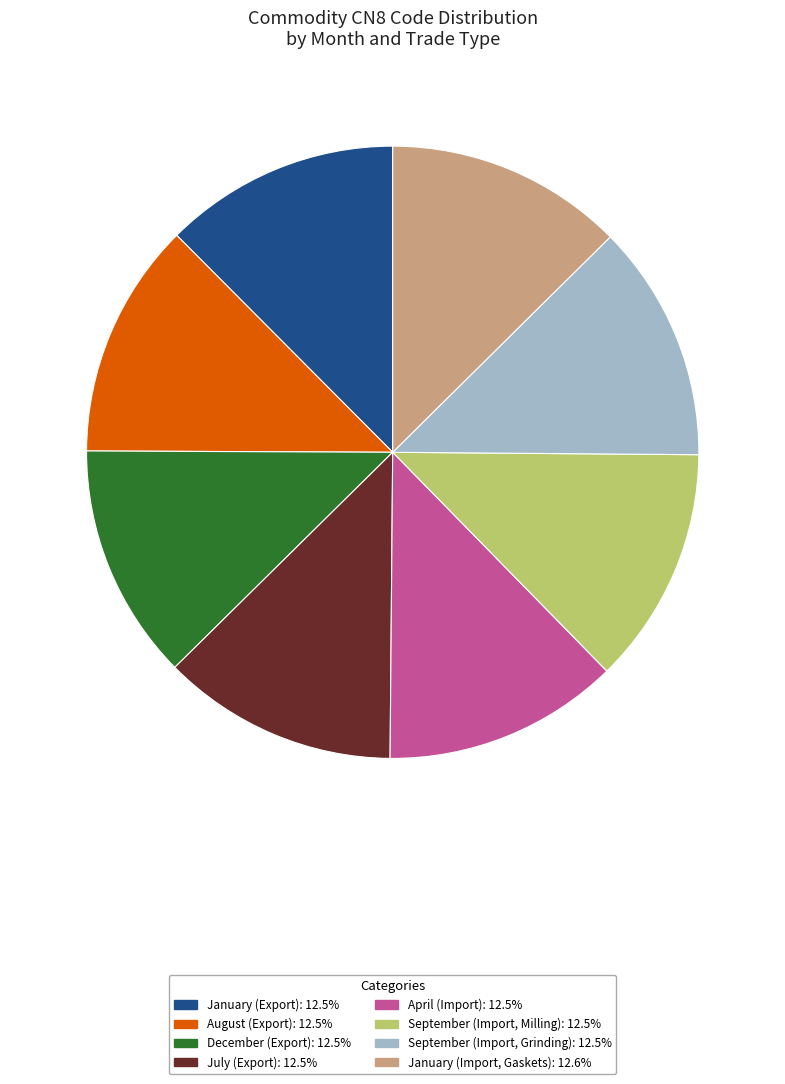

Approximately how many times larger is the value at September (Import, Grinding) compared to December (Export)?

1.0